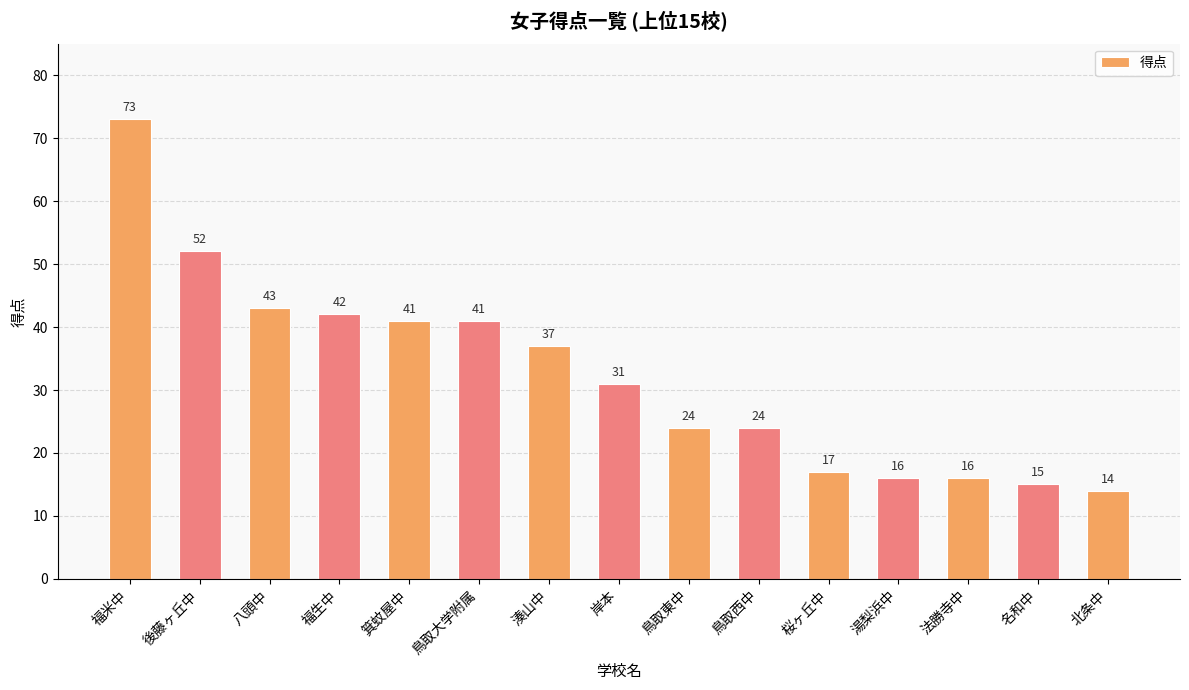

What is the value of the 1st bar from the left?

73